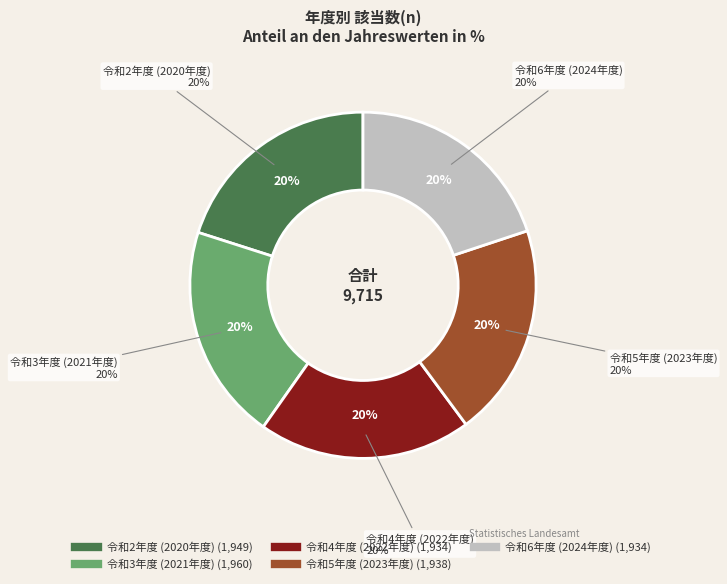

Count the number of slices in the pie.

5